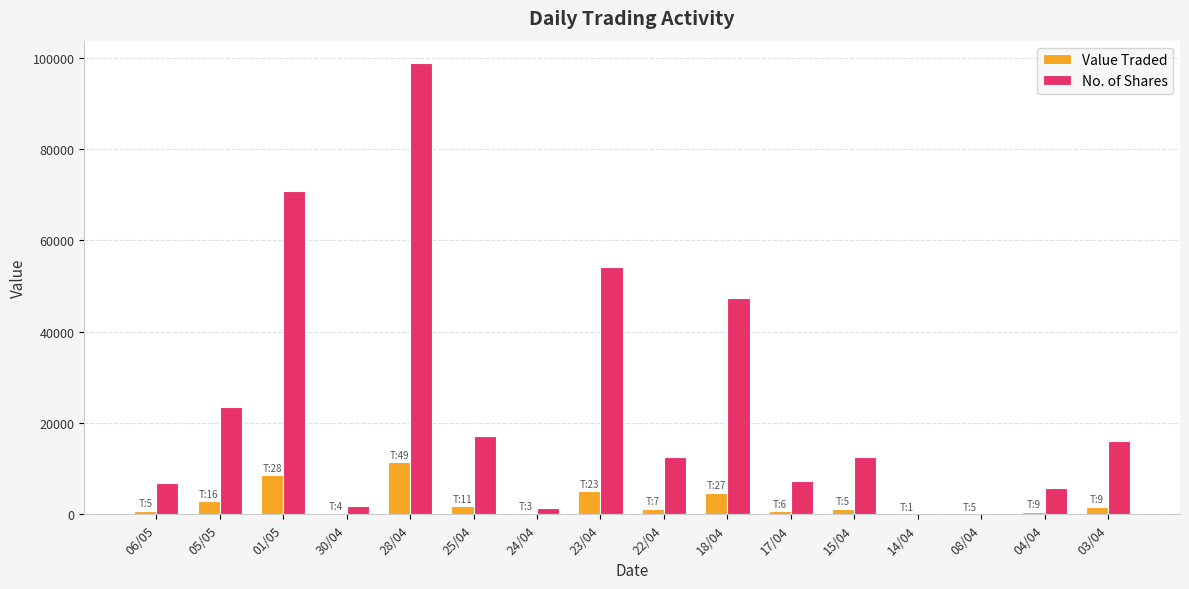

What are all the series names shown in the legend?

Value Traded, No. of Shares